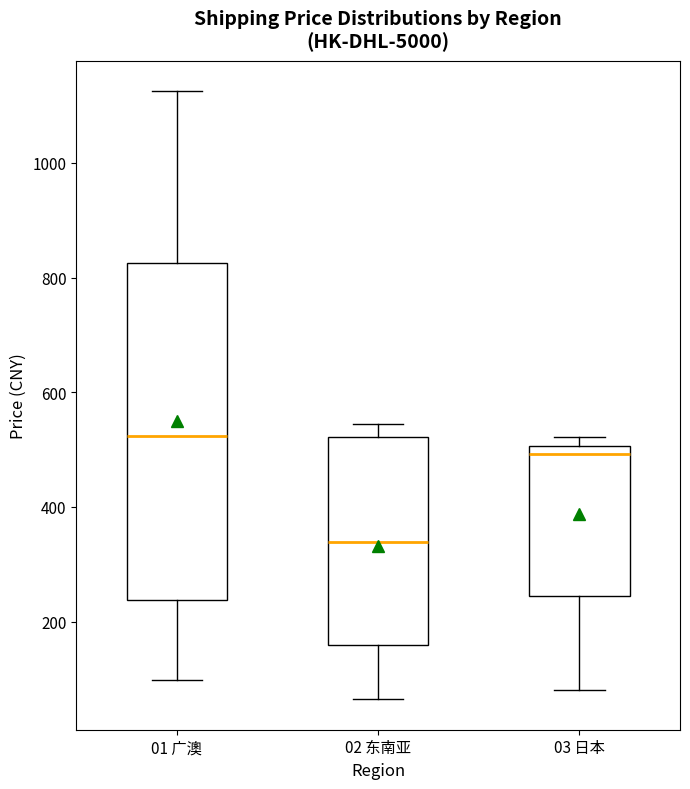

Which box is the tallest, from its lower edge to its upper edge?

01 广澳